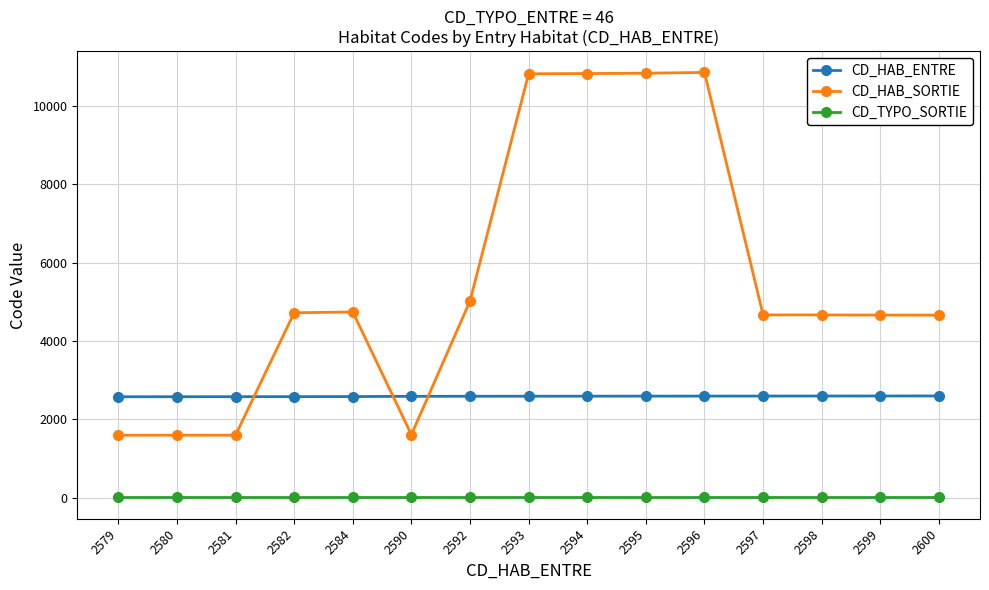

What is the highest value of the CD_HAB_SORTIE series?

10861